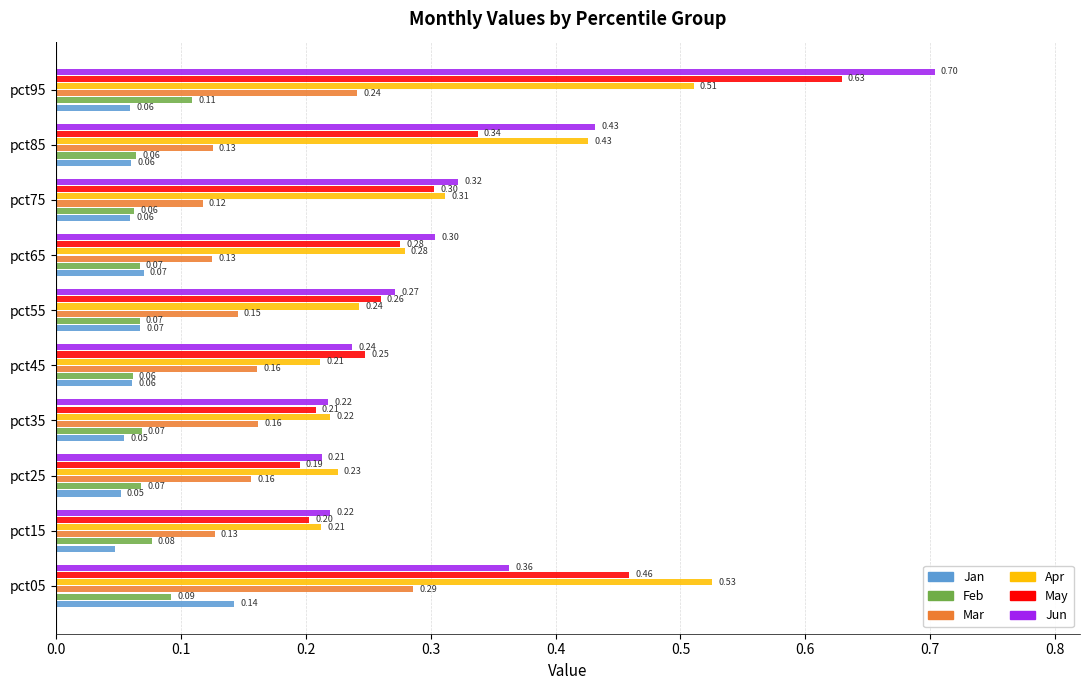

What is the difference between the second highest and minimum values in the May series?

0.3